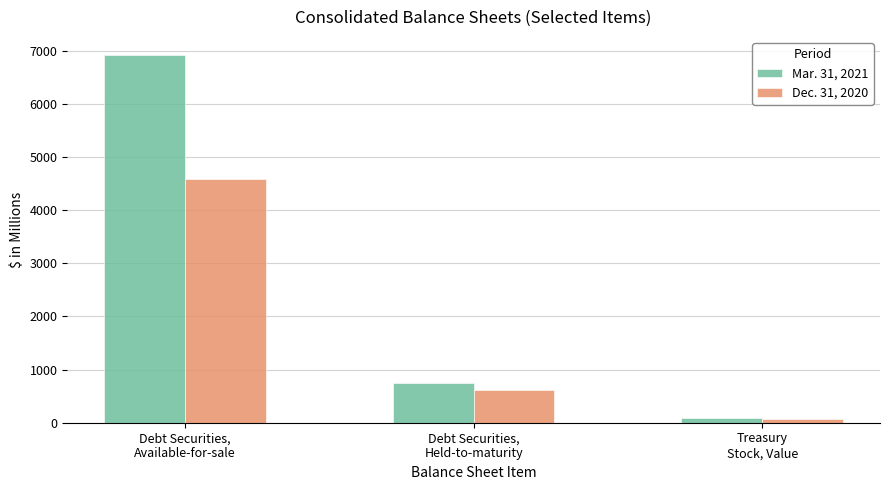

How many bars are there in total?

6